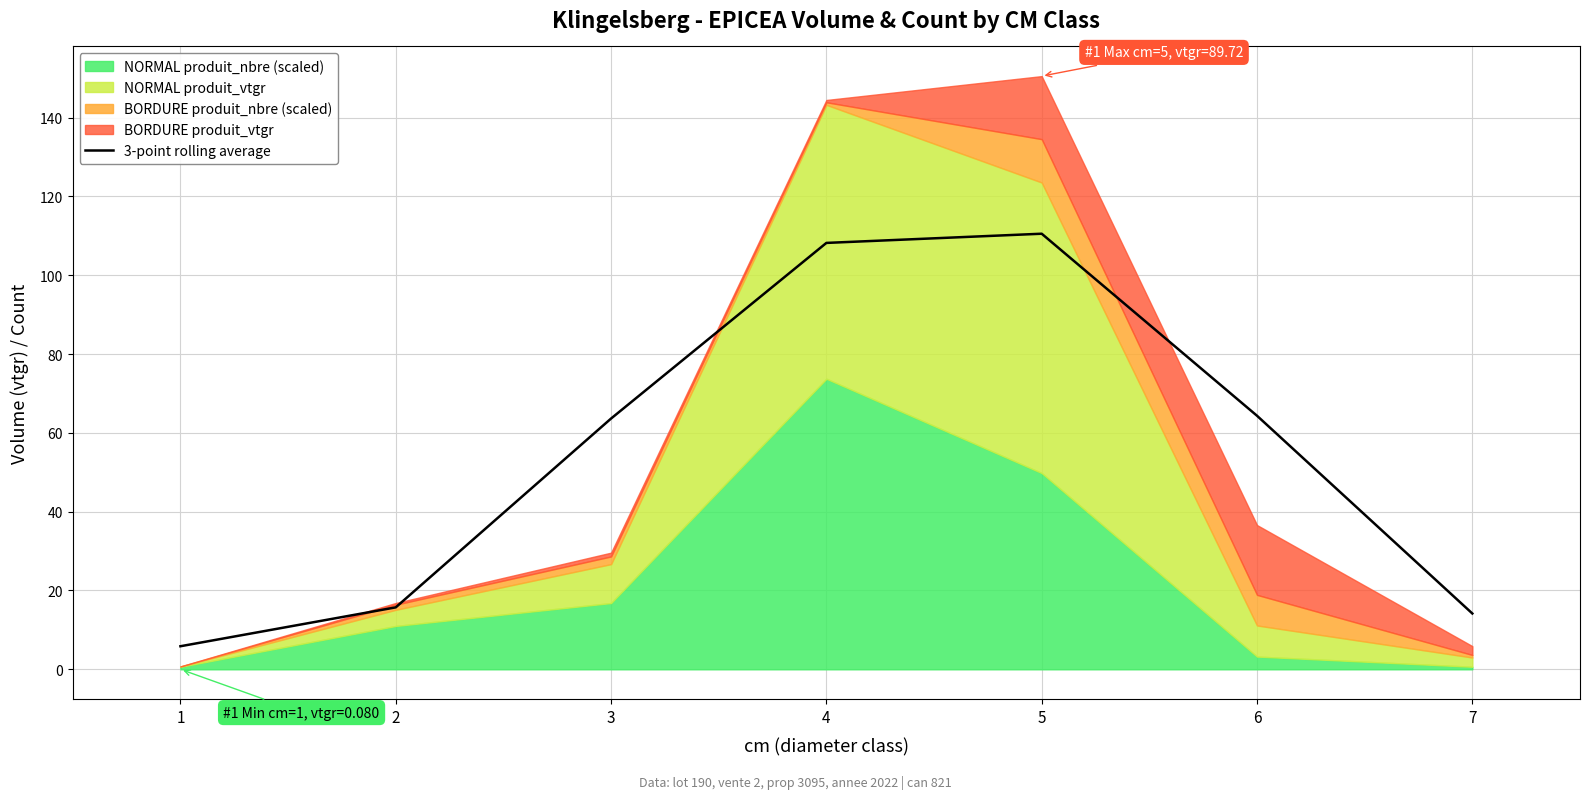

Reading left to right, what are all the values shown in this chart?

1=5.9	2=15.7	3=63.6	4=108.2	5=110.5	6=64.3	7=14.2